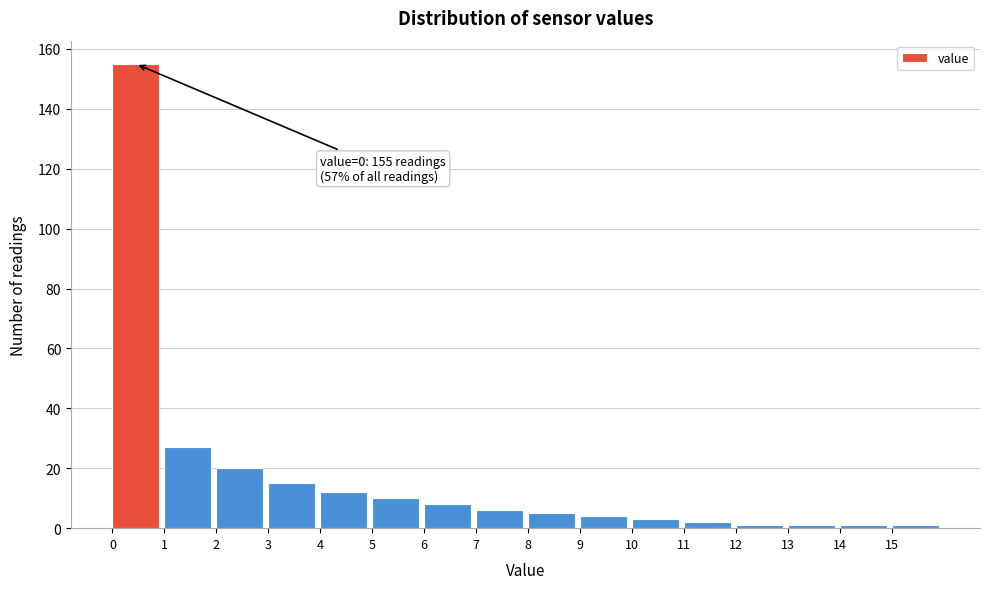

Over which range of the x-axis is the bar tallest?

0 to 1